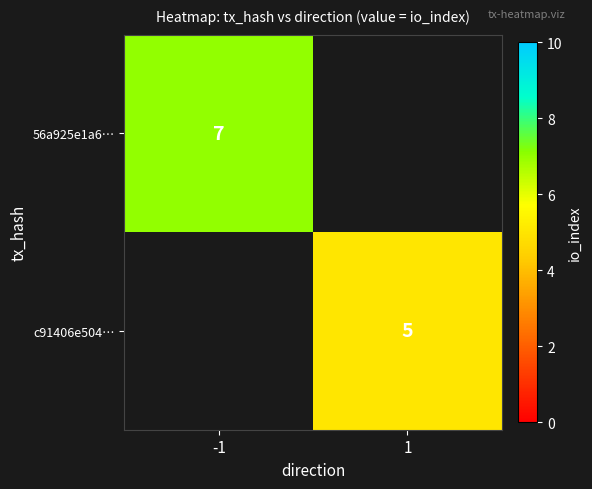

The value of c91406e504… at 1 is 7. True or false?

False